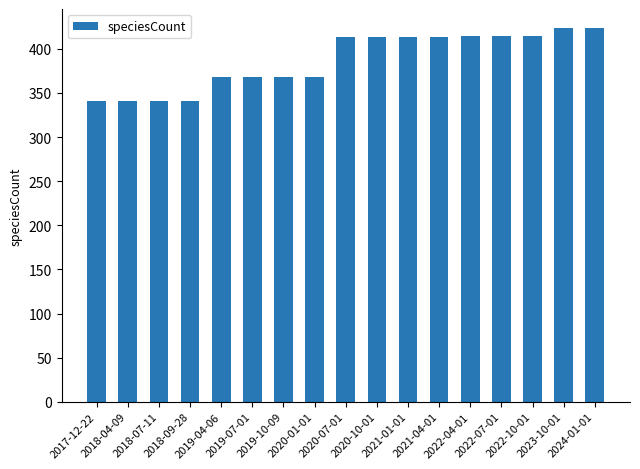

What is the difference between the second highest and minimum values?

83